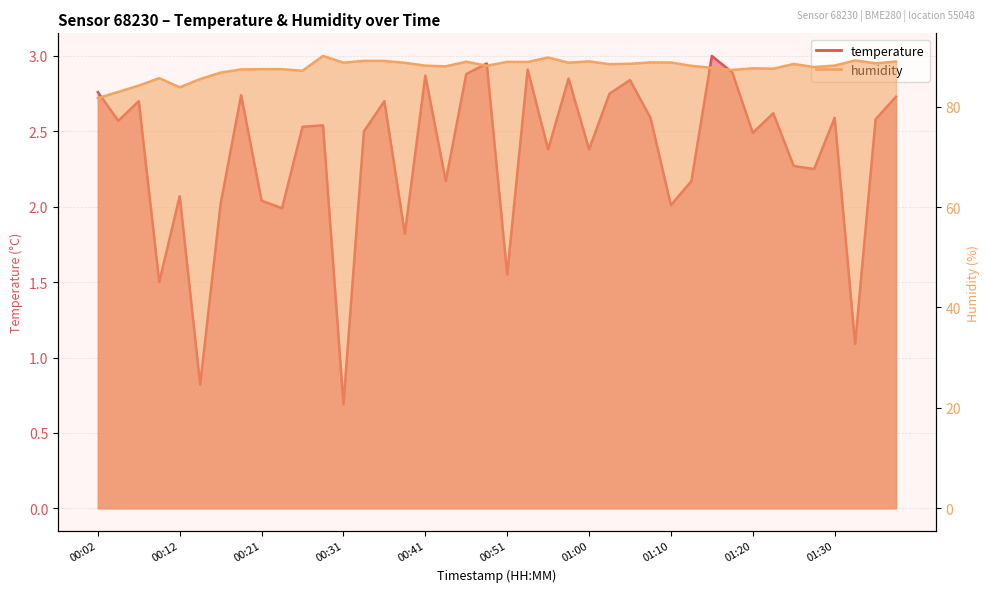

At which category does temperature reach its first local peak?

00:07